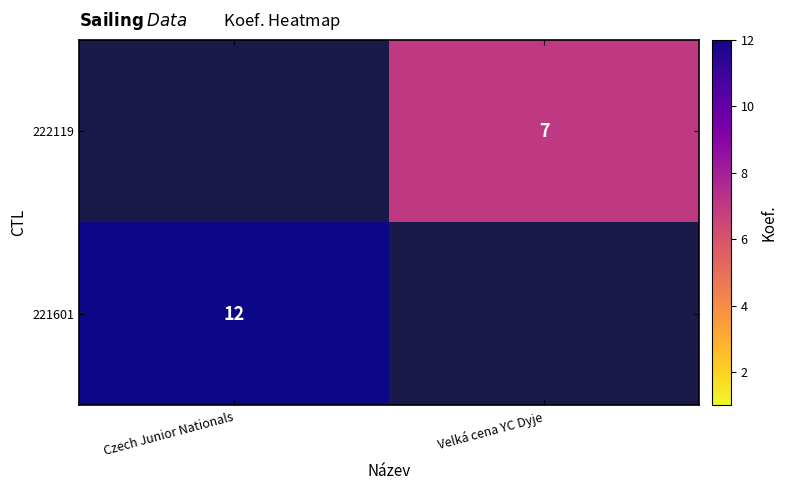

The 222119 series shows 7 at Velká cena YC Dyje. True or false?

True